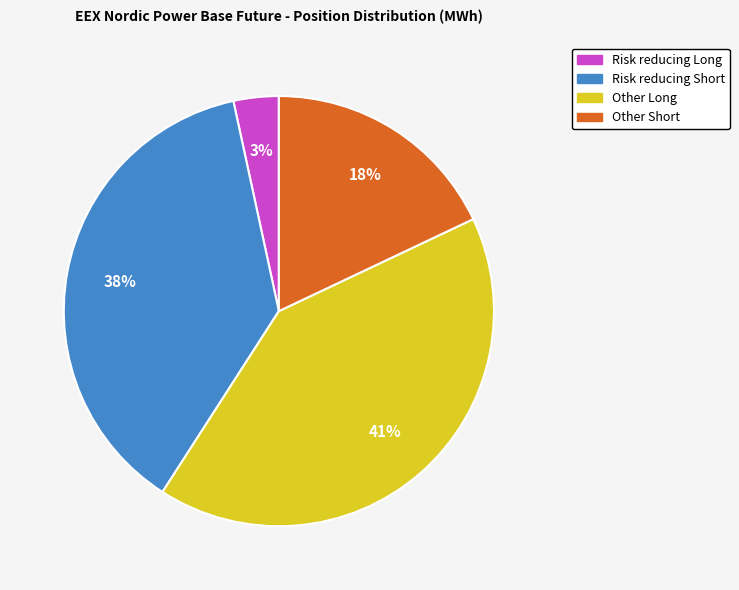

Is it true that Risk reducing Long is 3% of the pie?

True